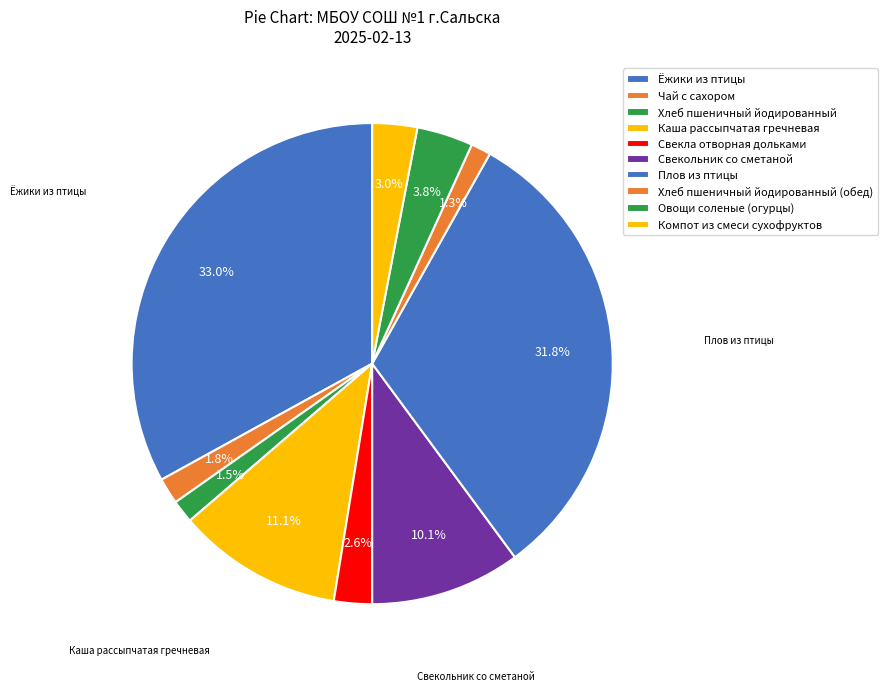

How many segments does this pie chart have?

10